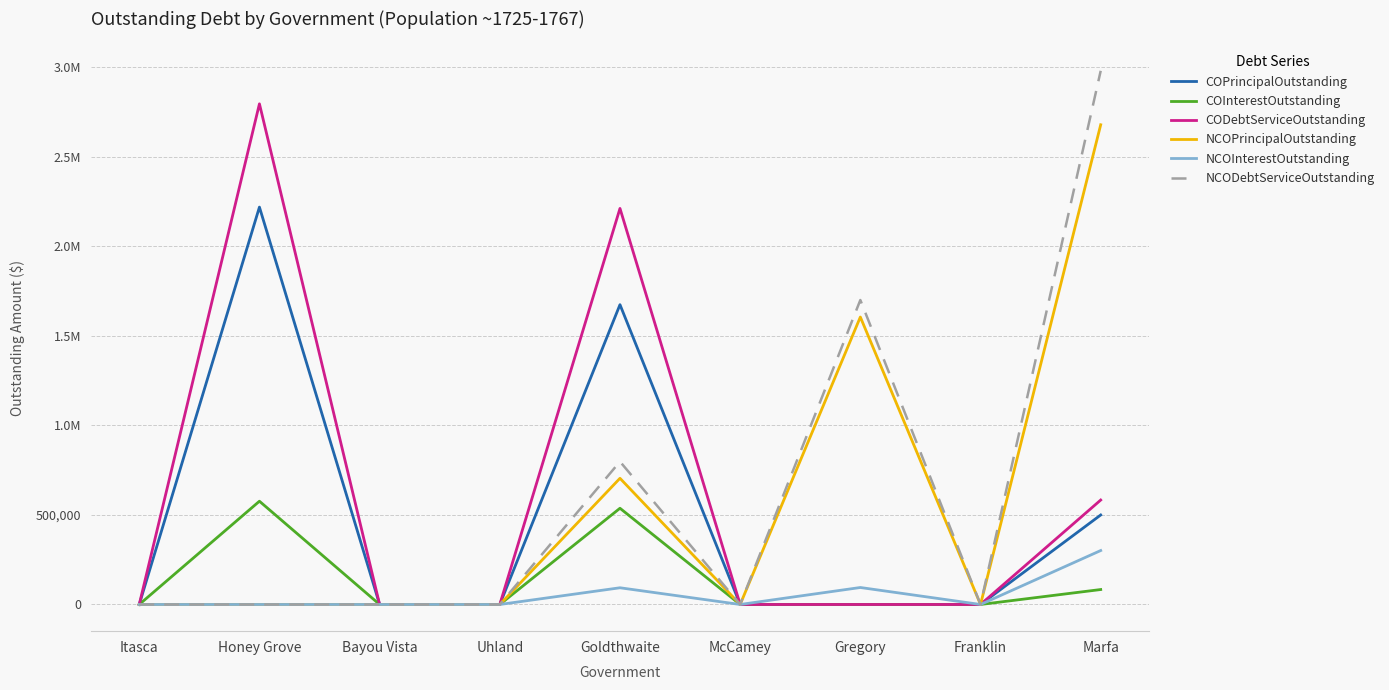

True or false: COInterestOutstanding and NCOInterestOutstanding cross at least once.

False